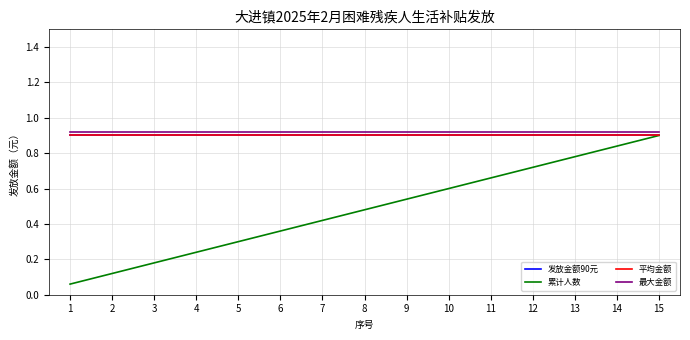

The value of 最大金额 at 1 is 0.6. True or false?

False